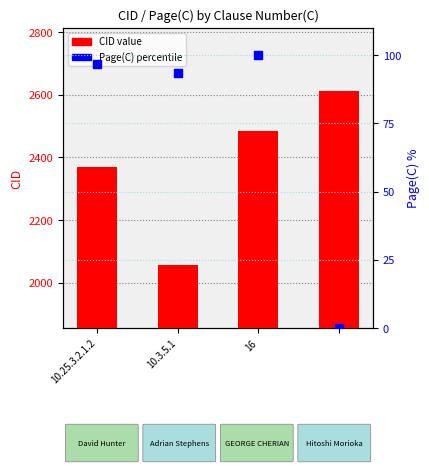

Which series has the largest total across all categories?

CID value